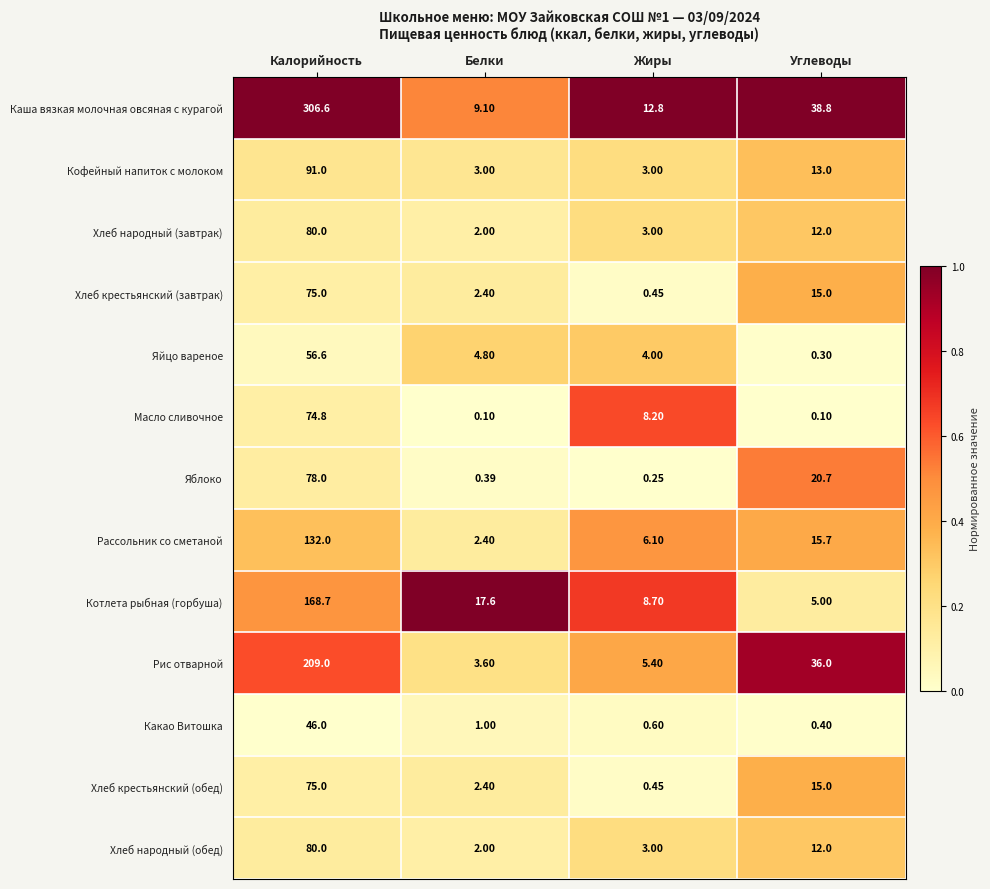

At which label does Рассольник со сметаной reach its peak?

Калорийность